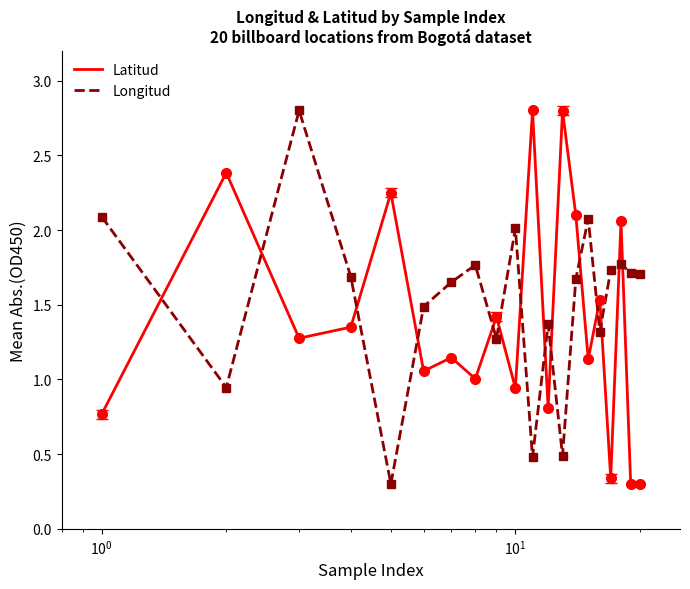

What is the maximum value shown in the chart?

2.8